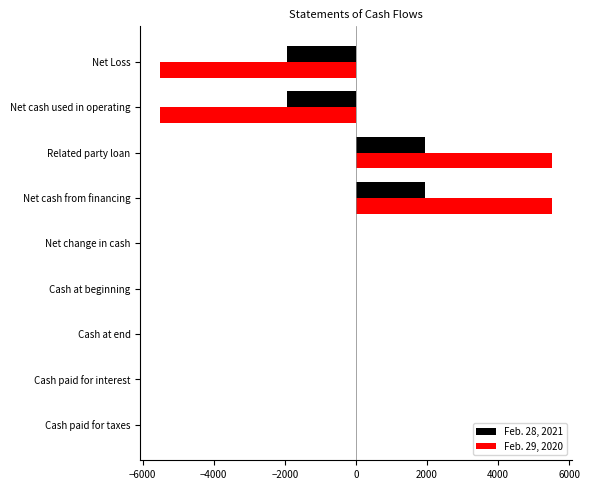

Between Net Loss and Cash paid for taxes, which series saw the biggest shift?

Feb. 29, 2020